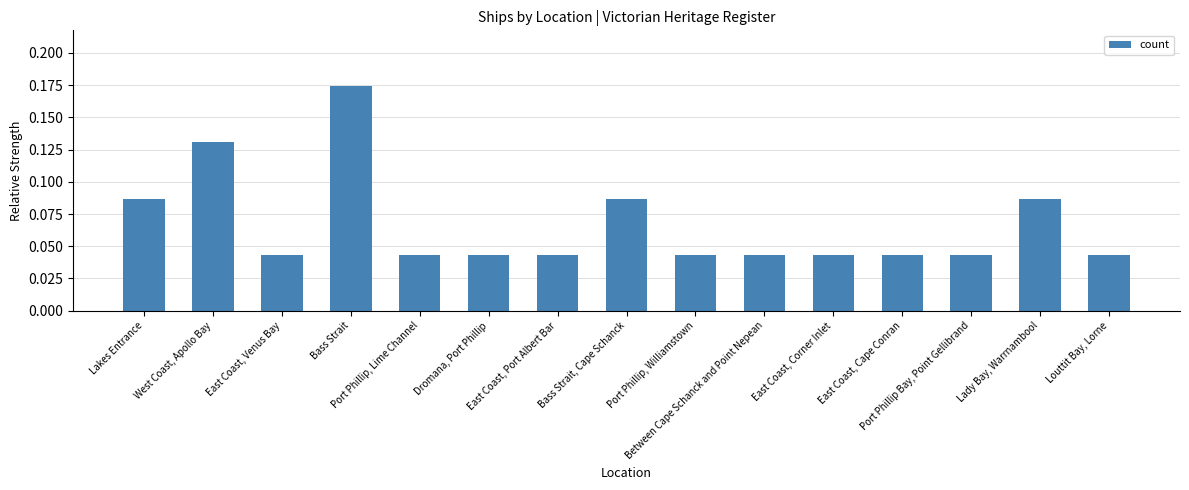

What is the sum of all values?

1.0